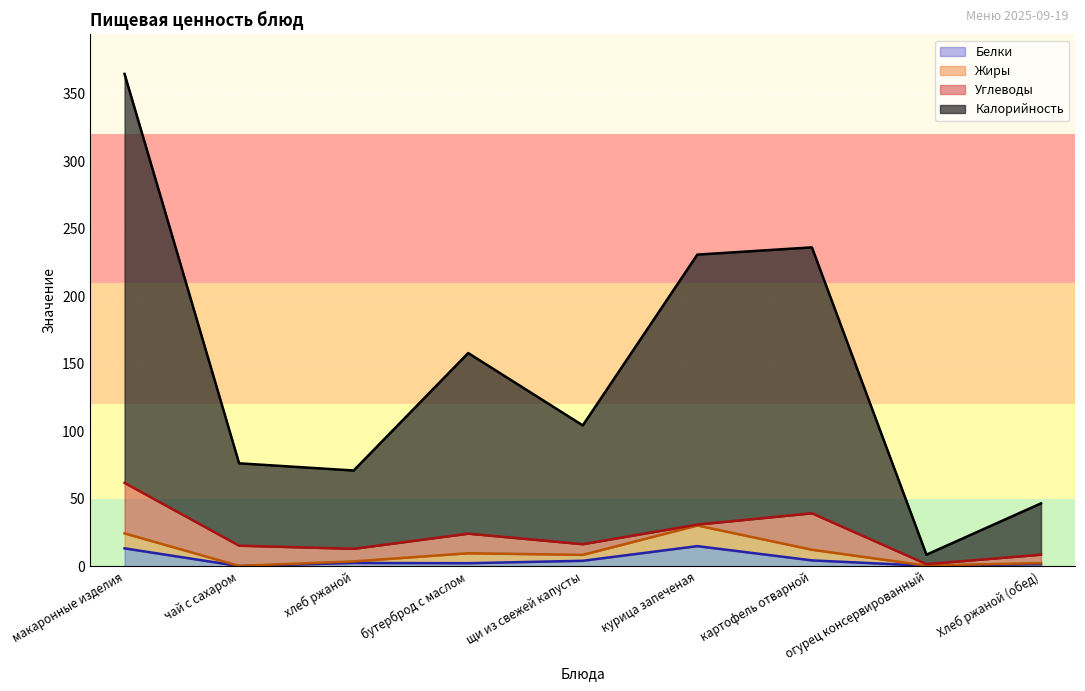

What is the total value across all series at макаронные изделия?

364.8